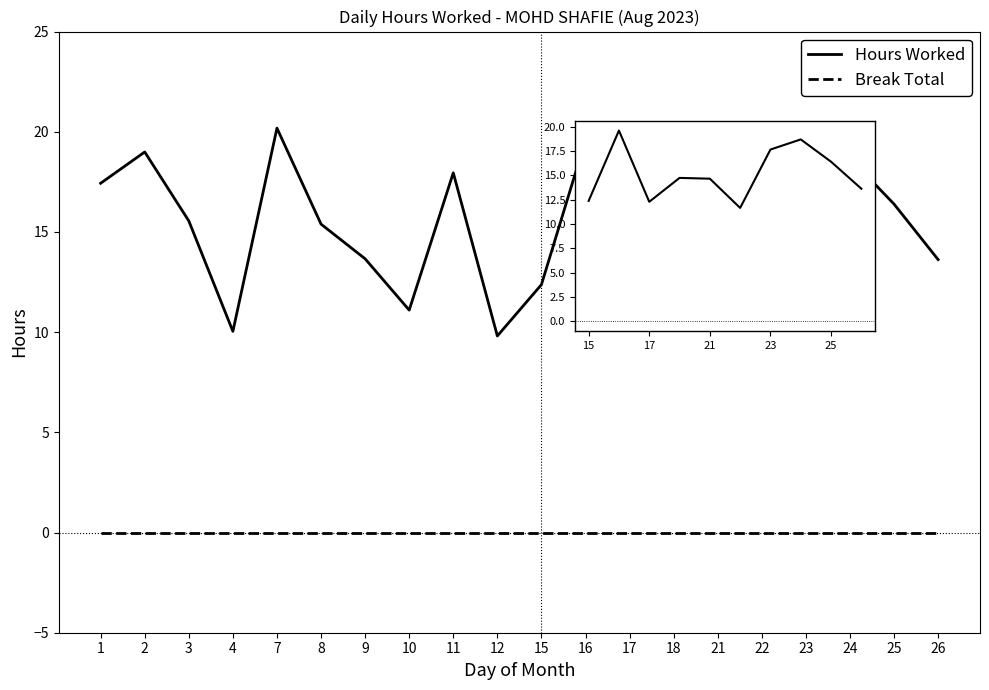

The chart shows a value of 17.9 at 11. True or false?

True